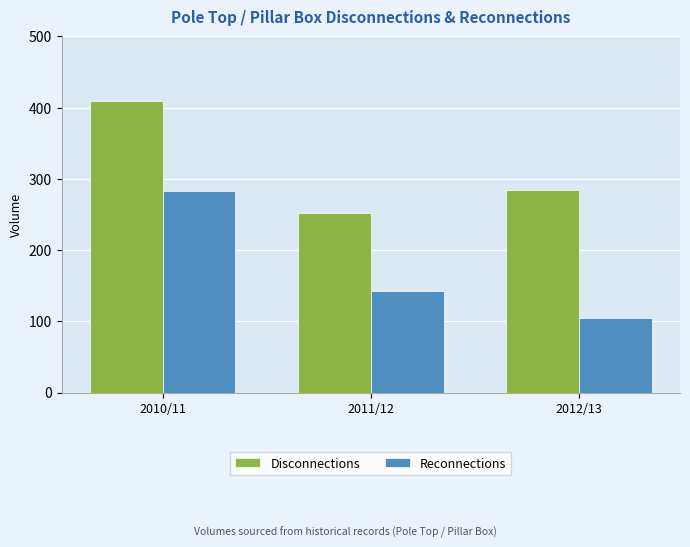

The Disconnections series shows 392 at 2011/12. True or false?

False